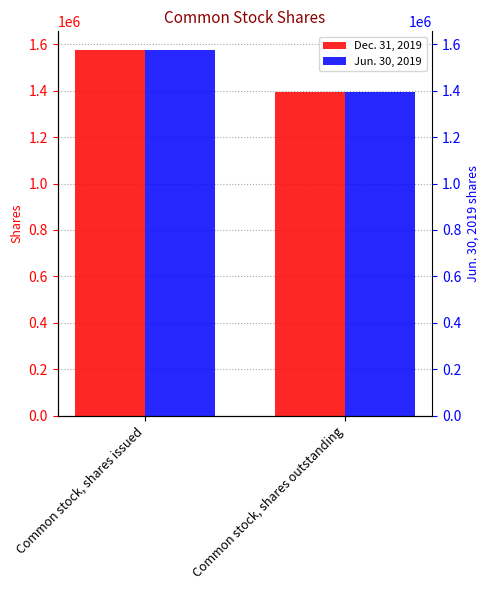

What is the sum of all Jun. 30, 2019 values?

2972000